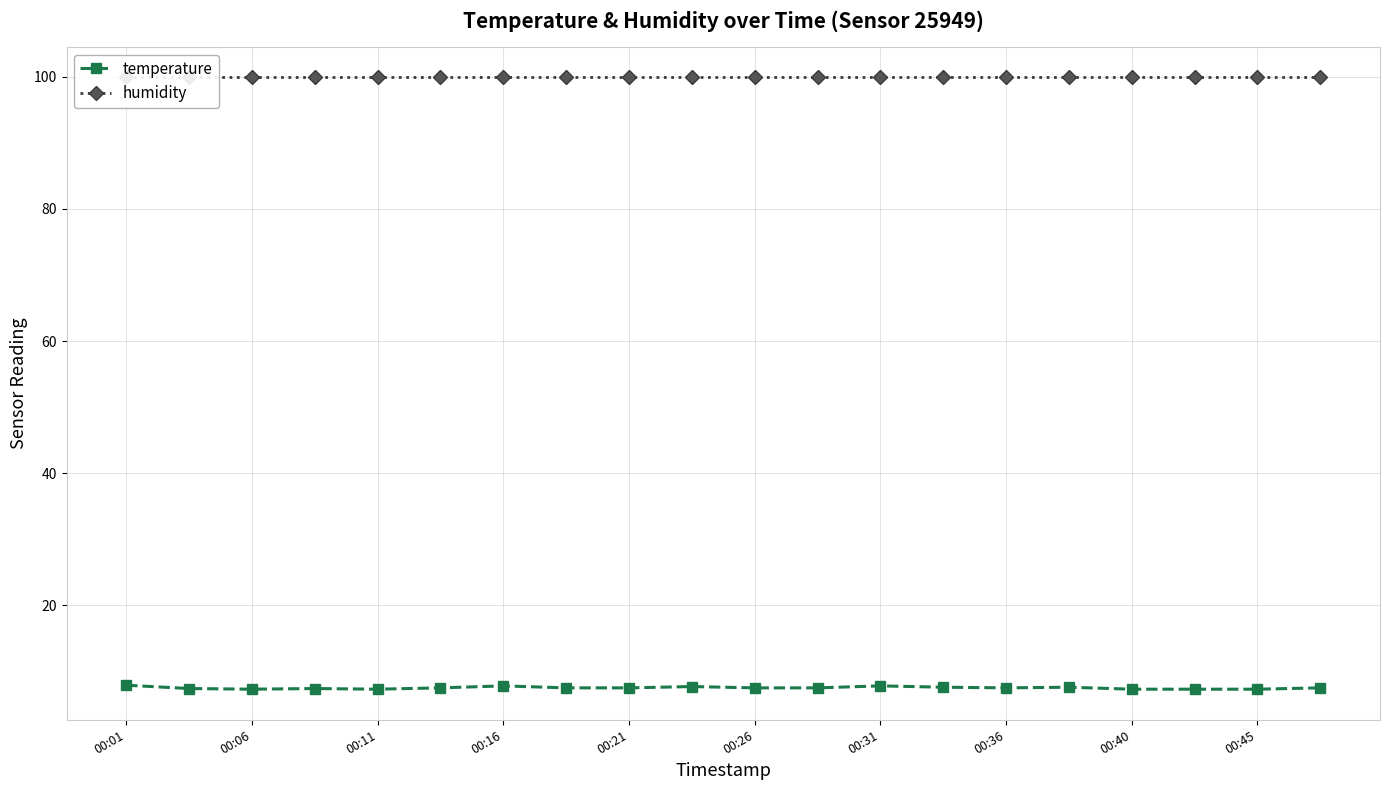

True or false: temperature has more than 2 points higher than both neighbors.

True